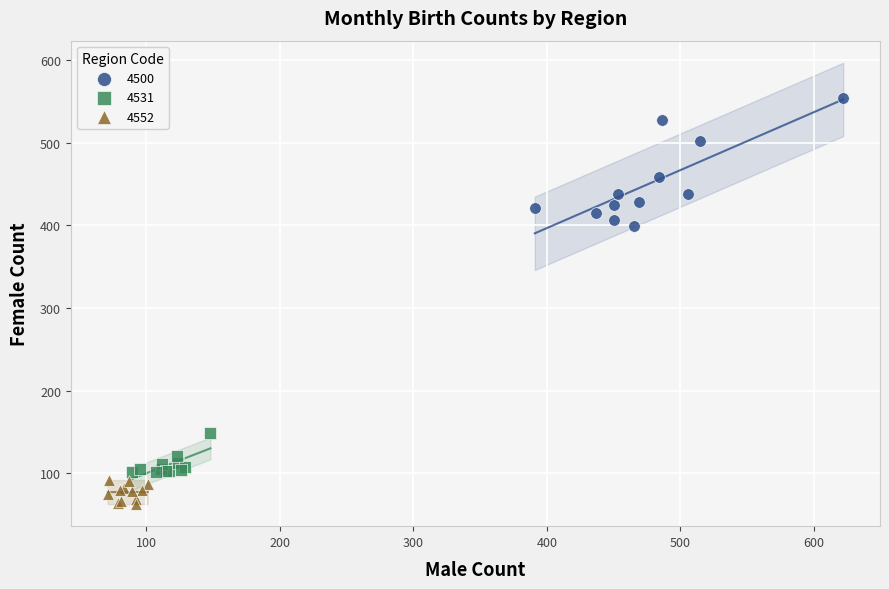

Which series contains the lowest Y value?

4552